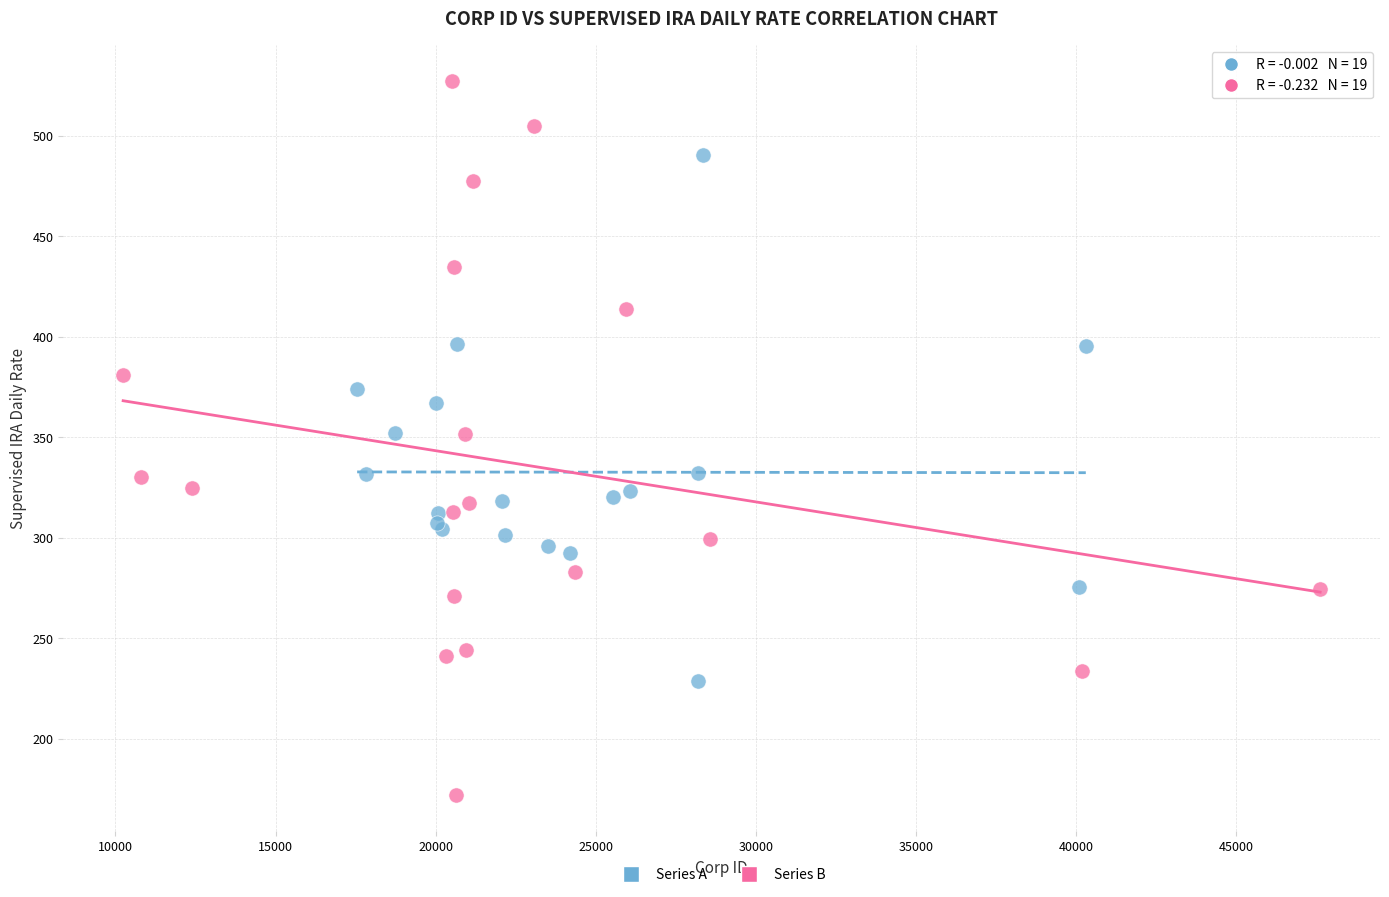

What are all the series names shown in the legend?

Series A, Series B